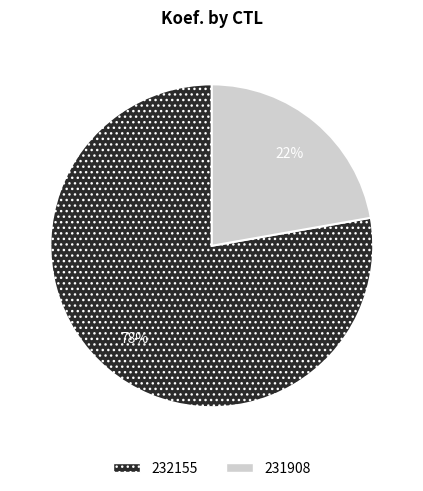

To the nearest percent, what is the average slice percentage?

50%